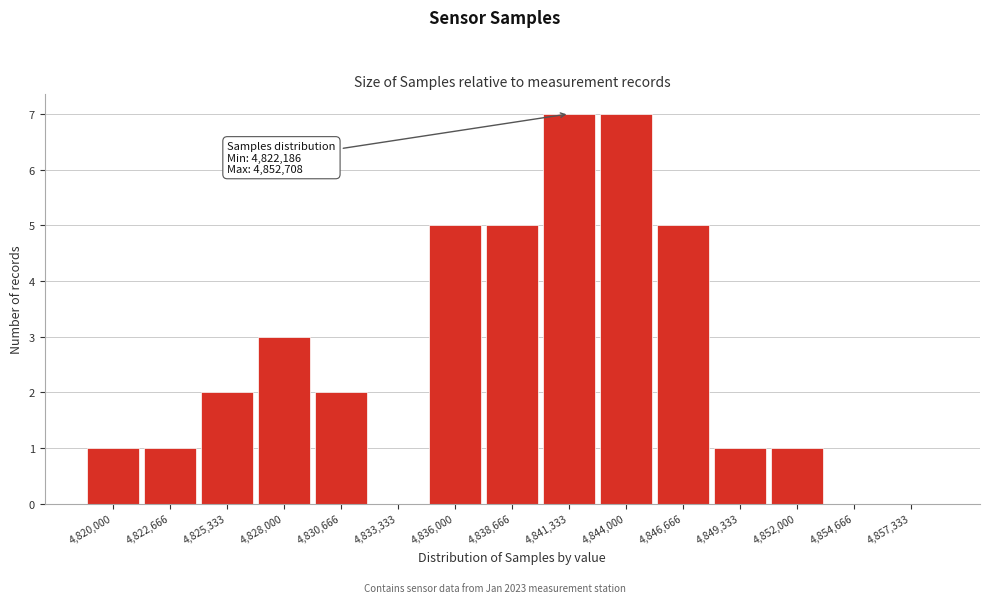

Reading right to left, list all the values displayed in this chart.

4,857,333=0	4,854,666=0	4,852,000=1	4,849,333=1	4,846,666=5	4,844,000=7	4,841,333=7	4,838,666=5	4,836,000=5	4,833,333=0	4,830,666=2	4,828,000=3	4,825,333=2	4,822,666=1	4,820,000=1